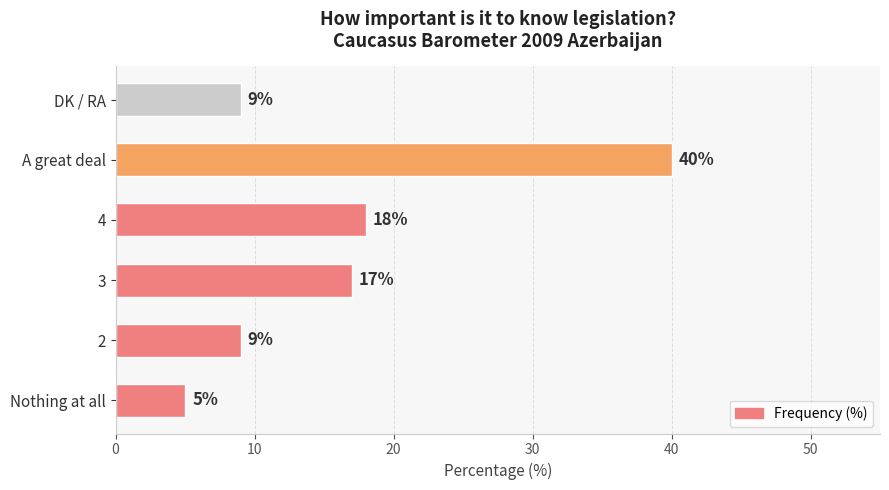

How many data points are less than 17?

3